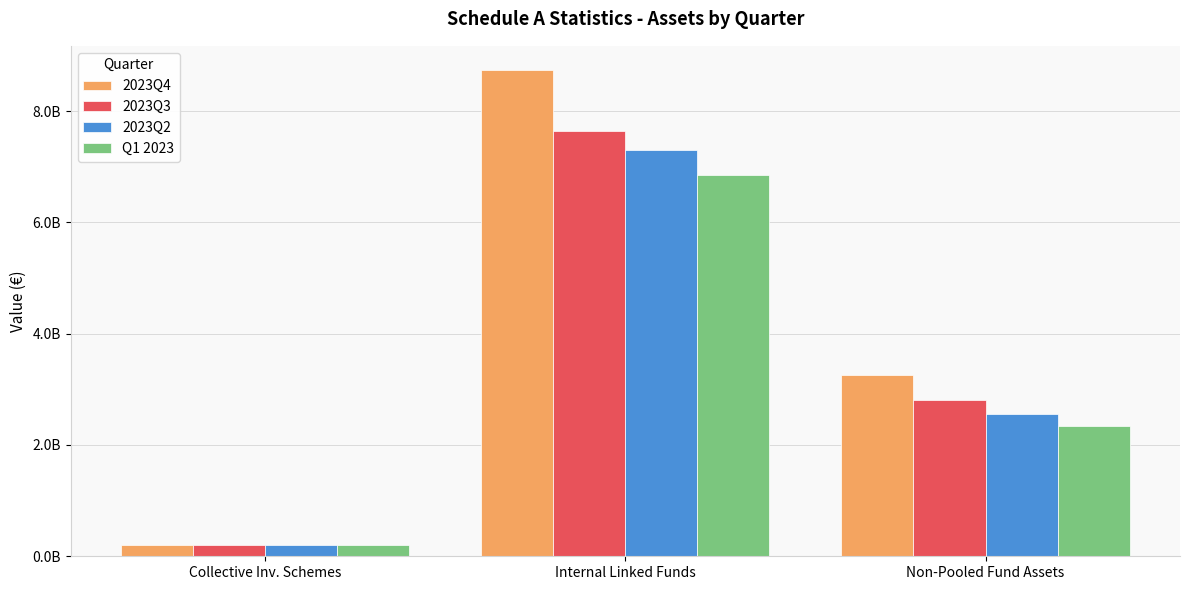

What are all the series names shown in the legend?

2023Q4, 2023Q3, 2023Q2, Q1 2023